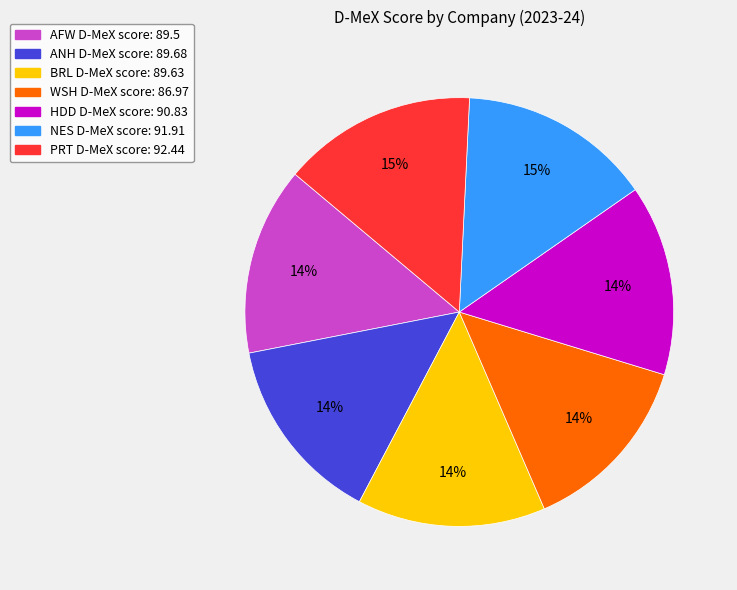

How many segments does this pie chart have?

7